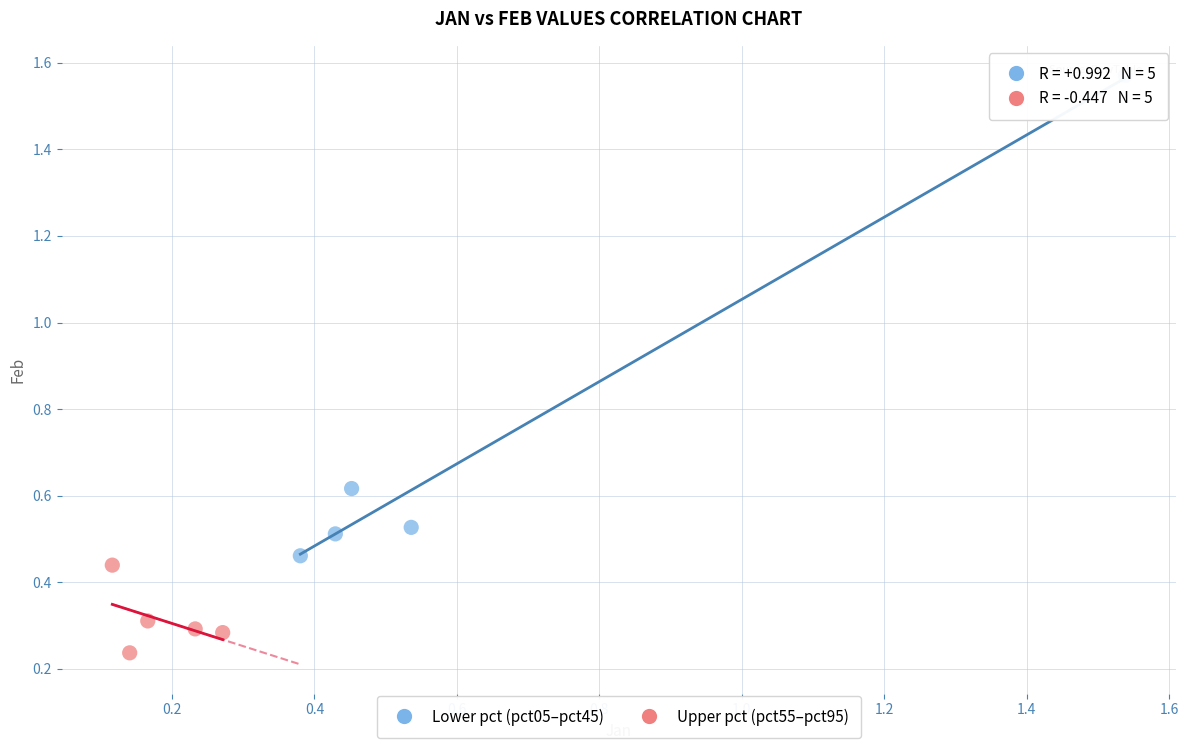

What are all the series names shown in the legend?

Lower pct (pct05–pct45), Upper pct (pct55–pct95)